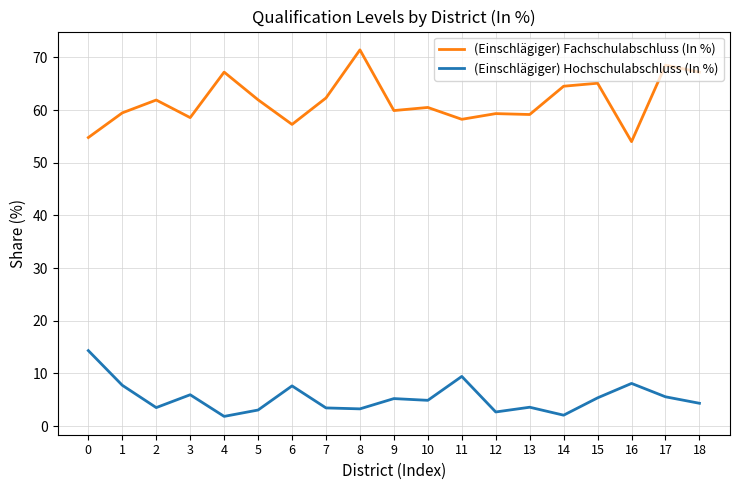

True or false: (Einschlägiger) Hochschulabschluss (In %) and (Einschlägiger) Fachschulabschluss (In %) cross at least once.

False